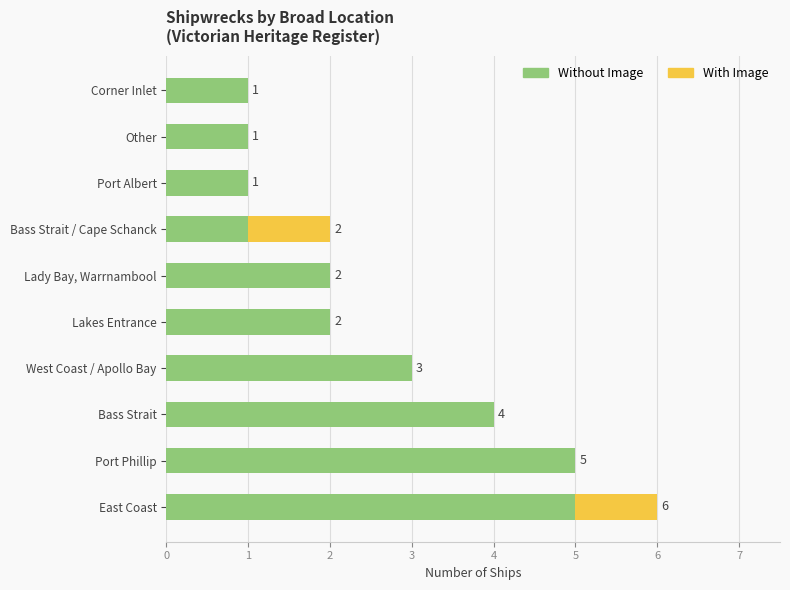

At which category is the sum across all series the highest?

East Coast